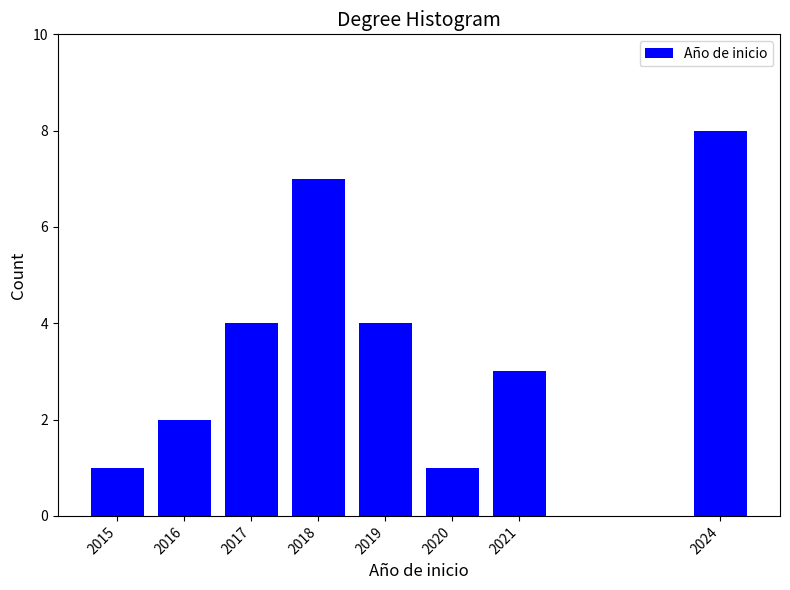

Reading right to left, what are all the values shown in this chart?

2024=8	2021=3	2020=1	2019=4	2018=7	2017=4	2016=2	2015=1